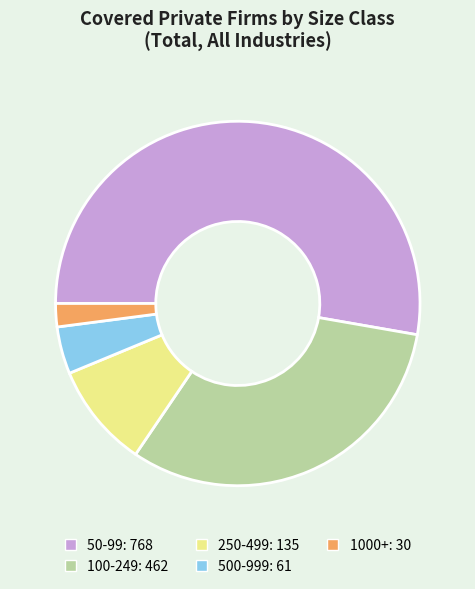

Which category accounts for the majority?

50-99